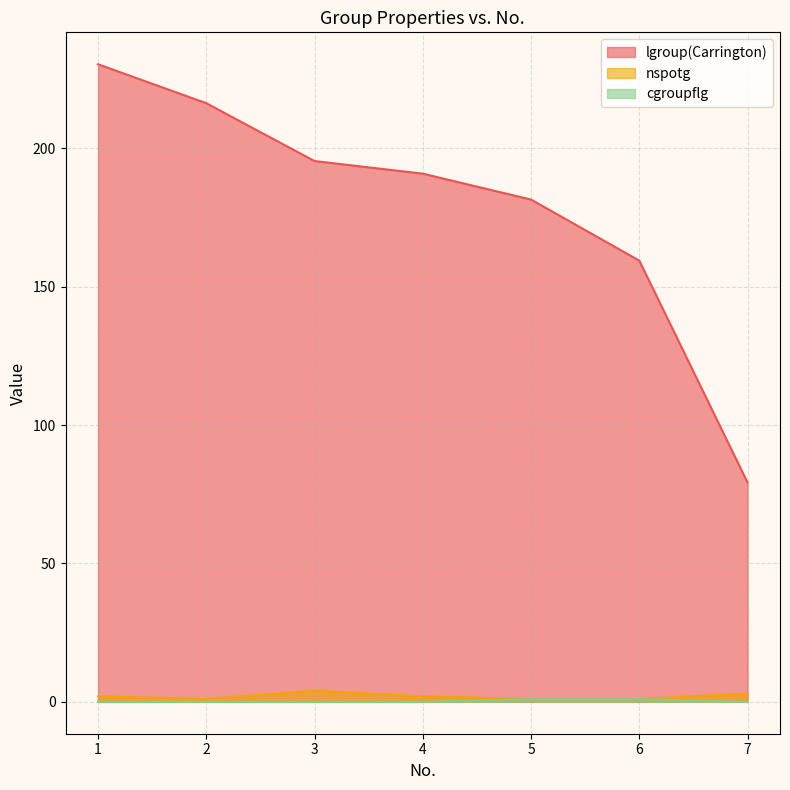

What are all the series names shown in the legend?

lgroup(Carrington), nspotg, cgroupflg